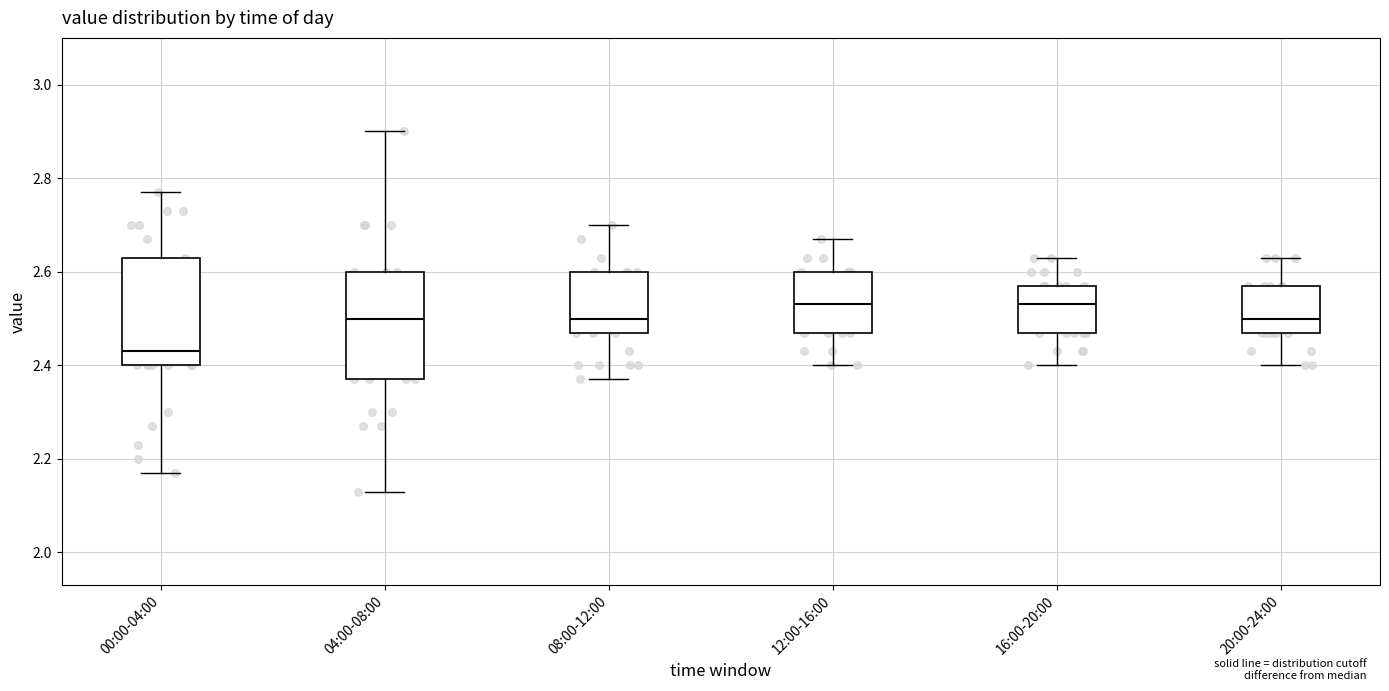

Where does the upper whisker of the box for 12:00-16:00 end on the y-axis? The values are not printed on the chart, so give them approximately, as read against the axis.

2.68